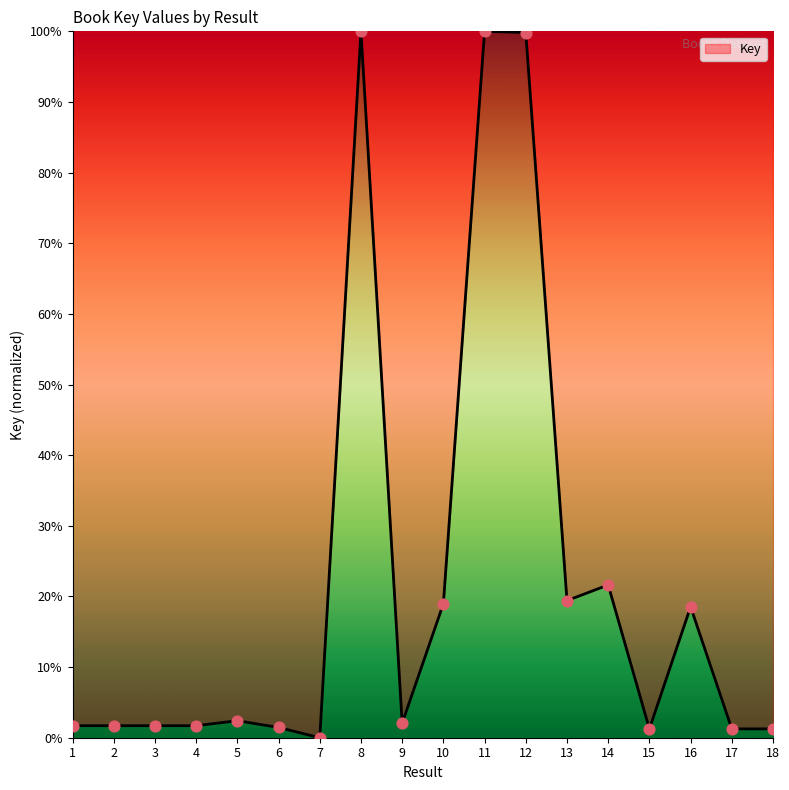

What is the ratio of the value at 12 to the value at 17?

79.8